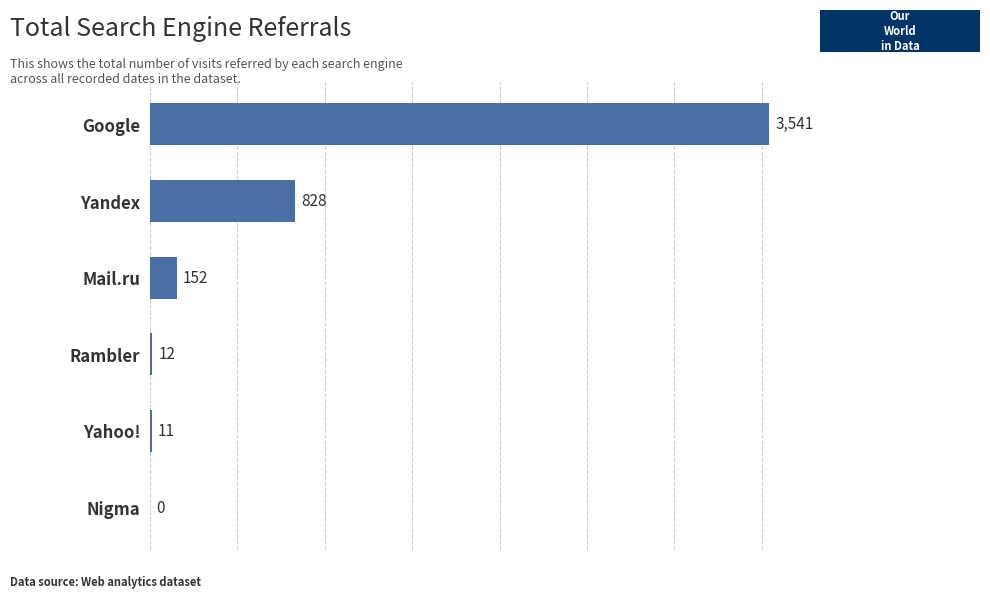

At which label is the value closest to 1770?

Yandex